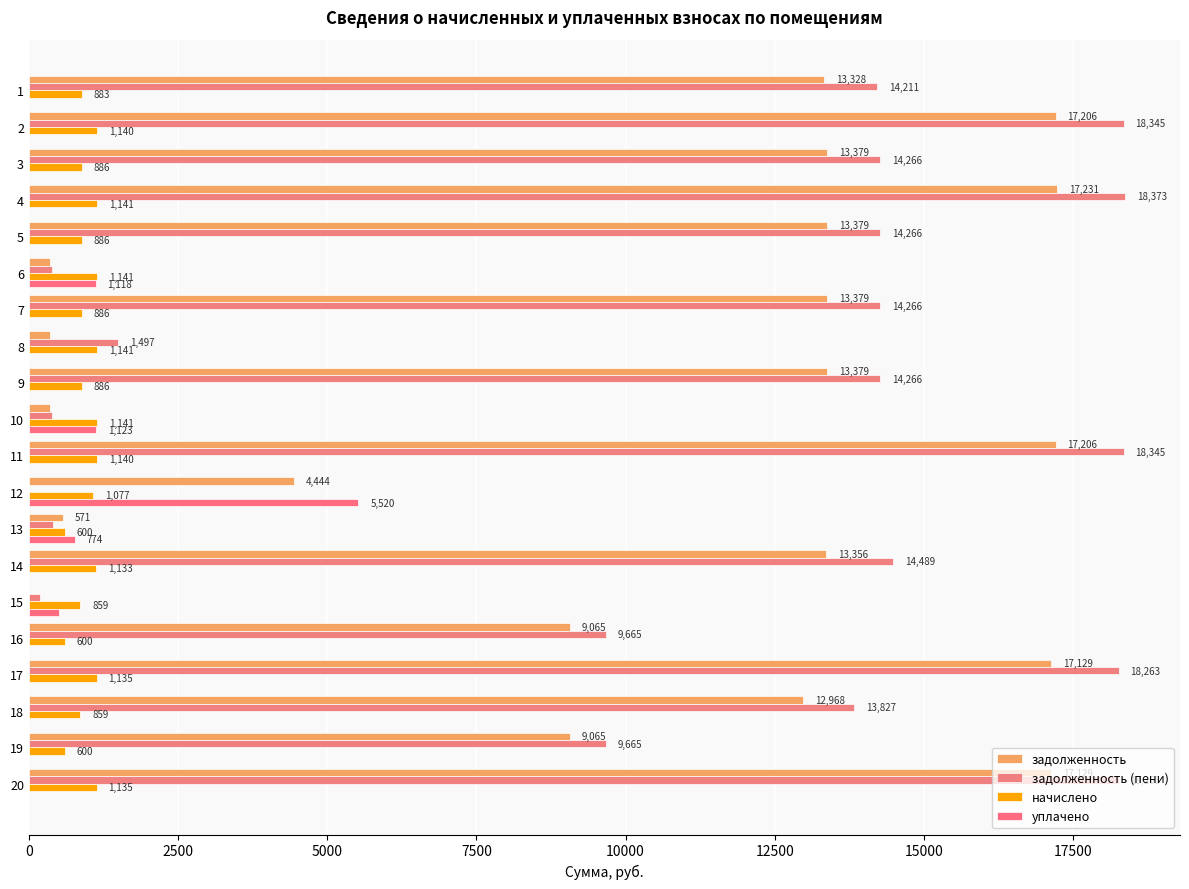

What is the sum of all уплачено values?

9035.6